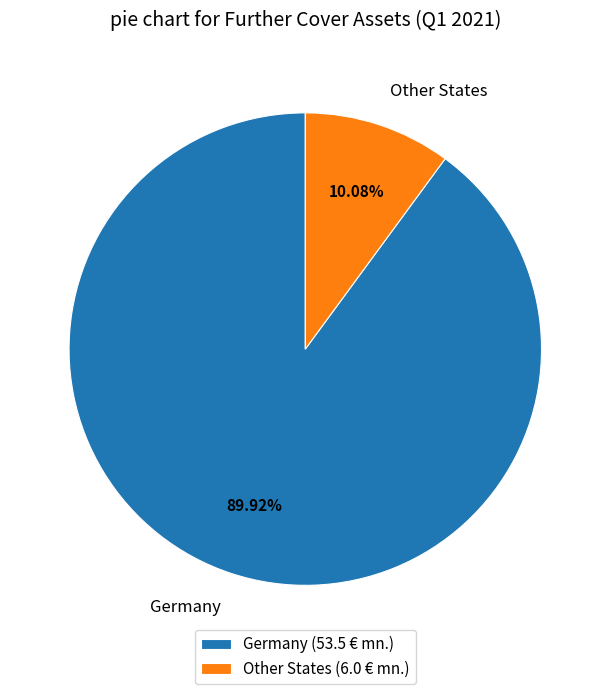

To the nearest percent, what portion does Other States represent?

10%